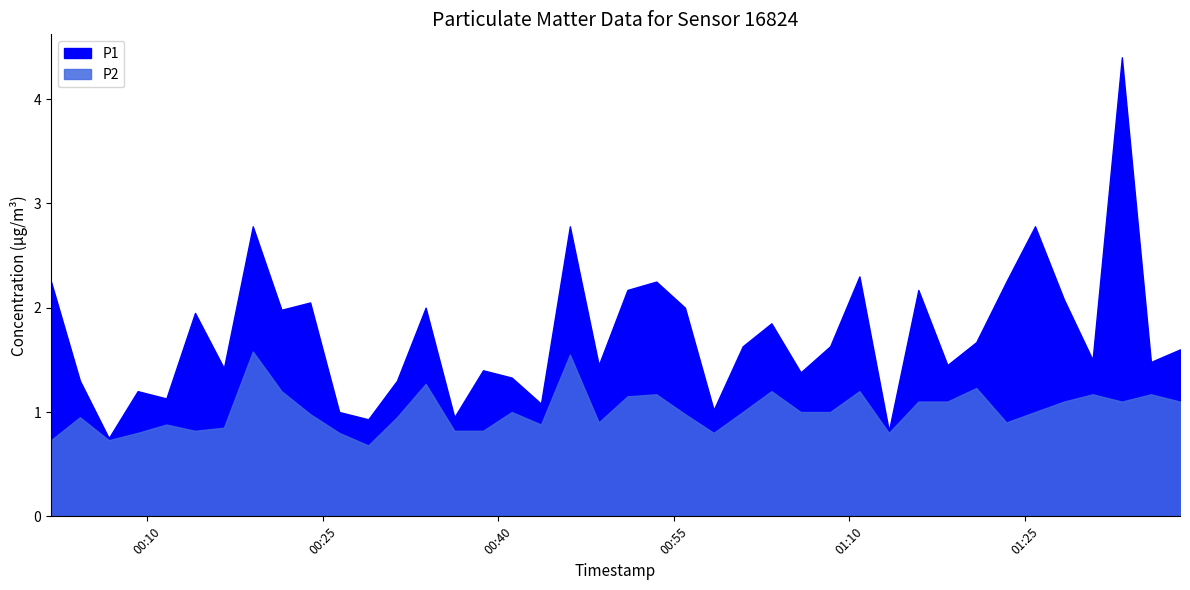

At which category does P2 reach its first local peak?

1